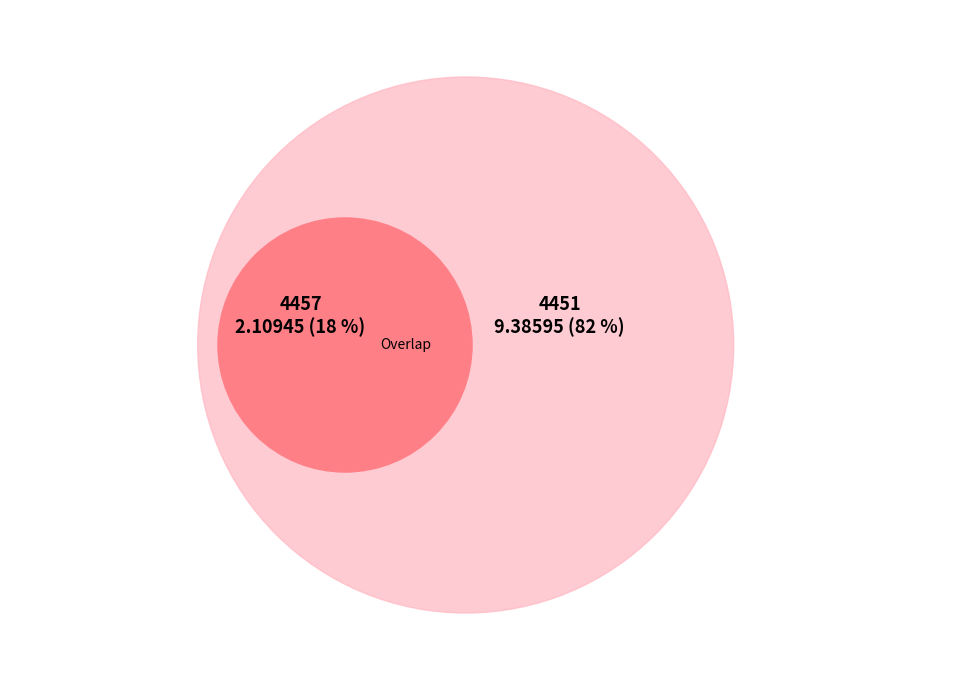

To the nearest percent, what is the combined percentage of 4457 and 4451?

100%